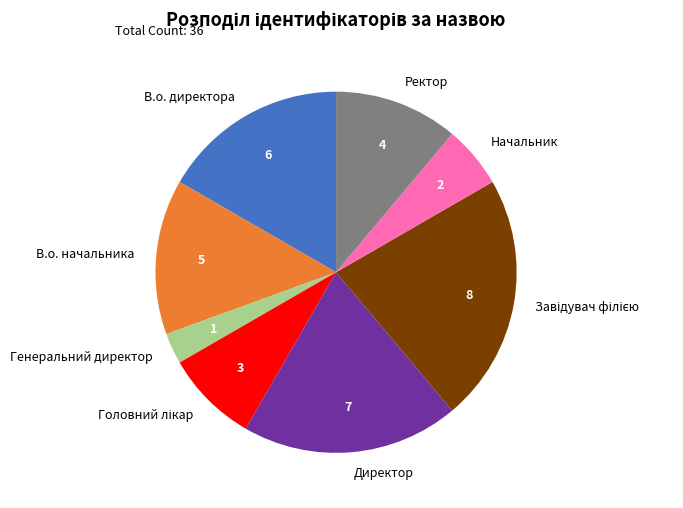

Count the number of slices in the pie.

8